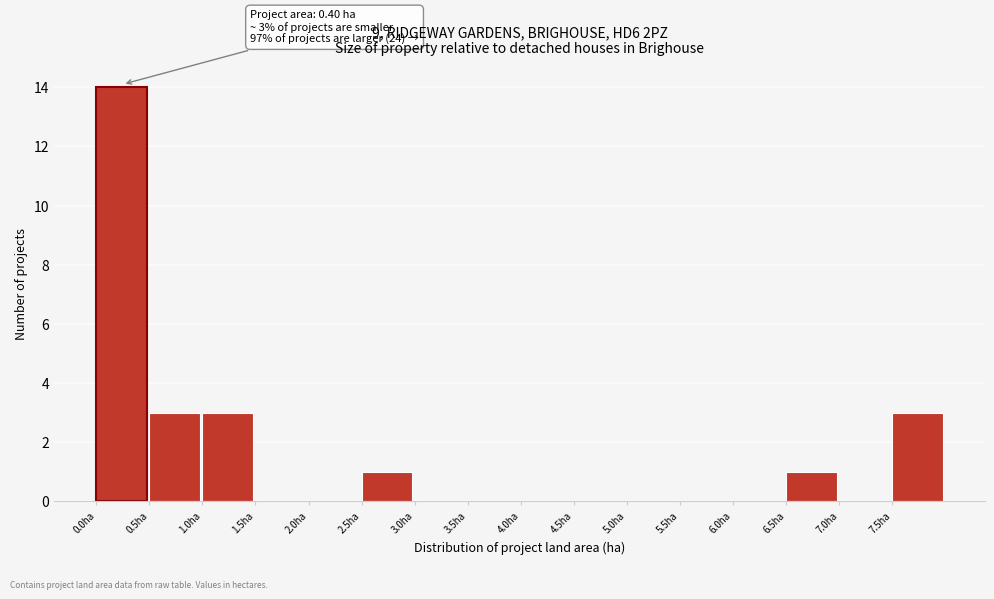

Which range on the x-axis has the tallest bar?

0.0 to 0.5